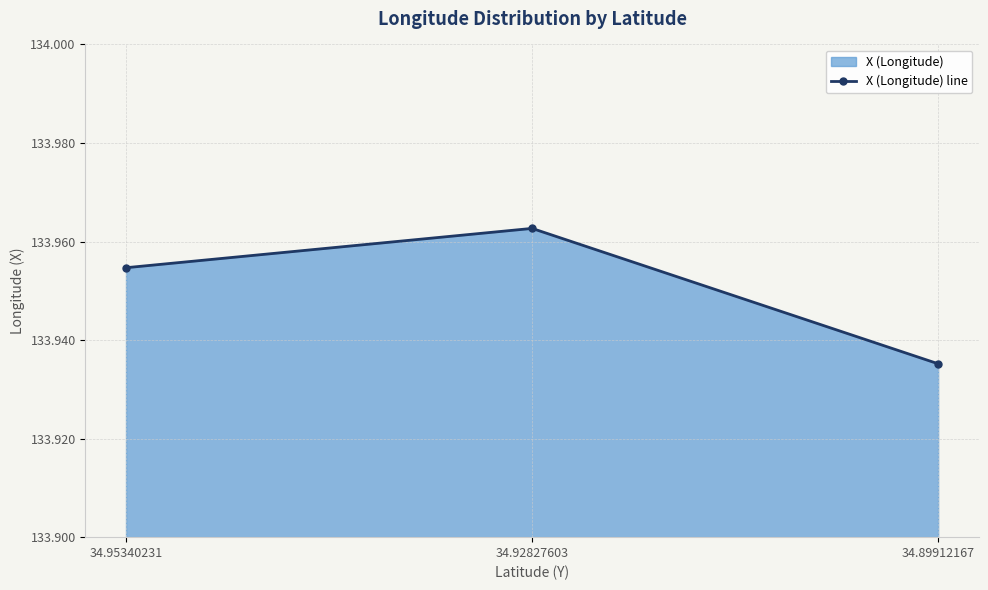

True or false: the data shows 83.8 at 34.95340231.

False